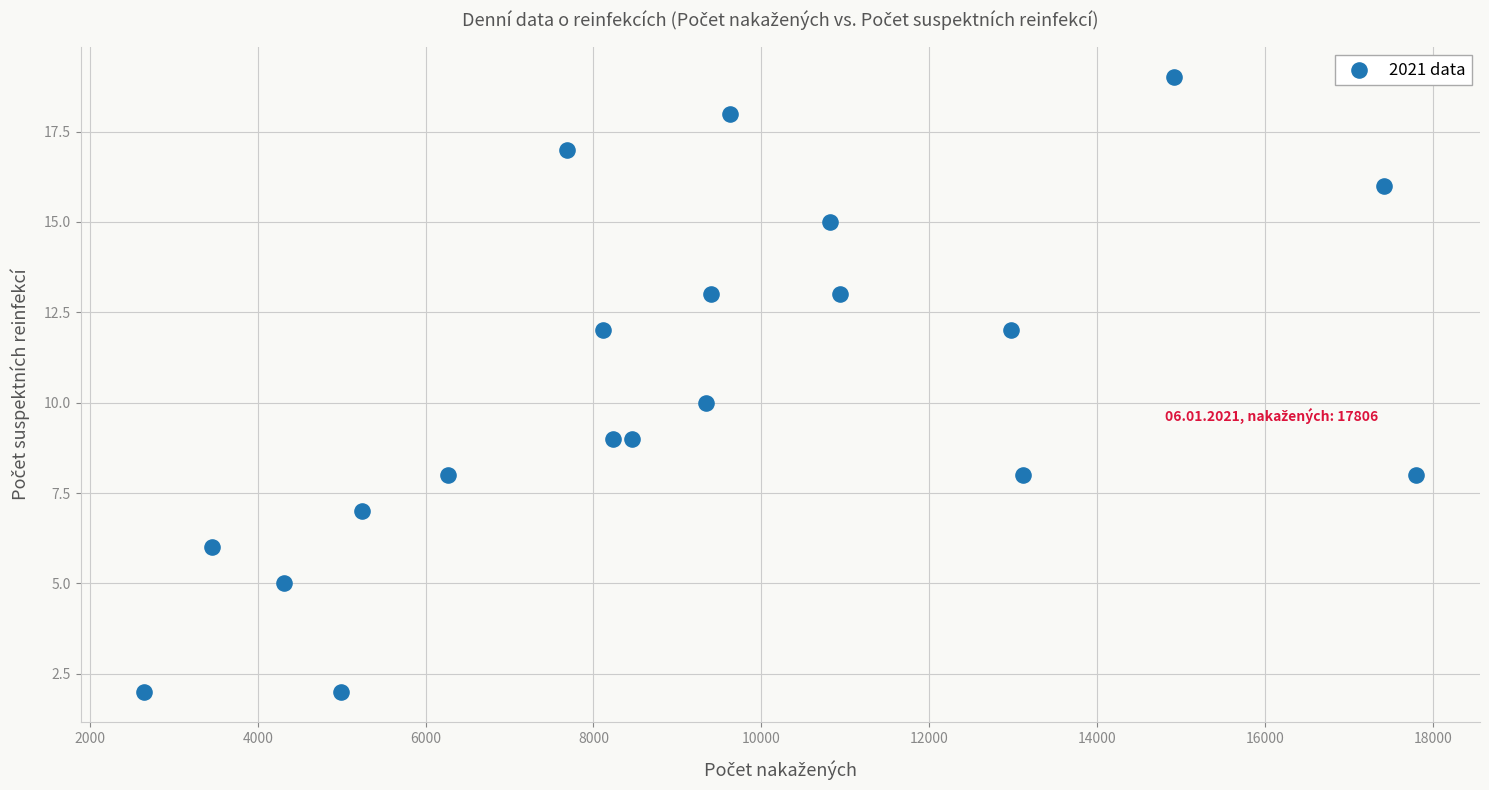

What is the range of Y values (max minus min)?

17